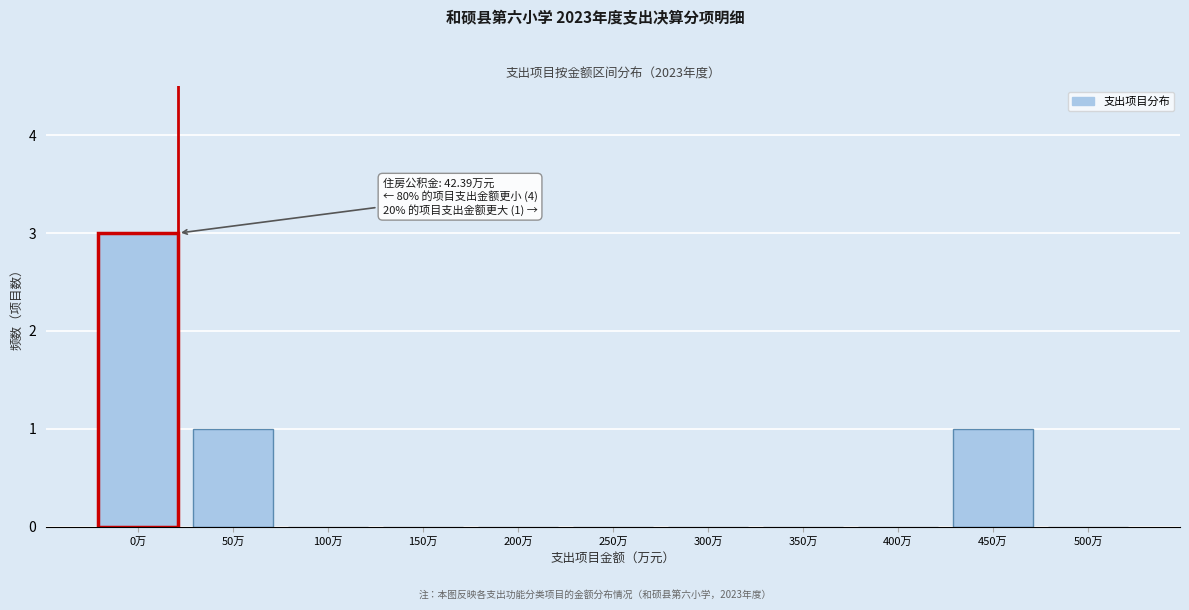

Reading left to right, extract all data points from this chart.

0万=3	50万=1	100万=0	150万=0	200万=0	250万=0	300万=0	350万=0	400万=0	450万=1	500万=0